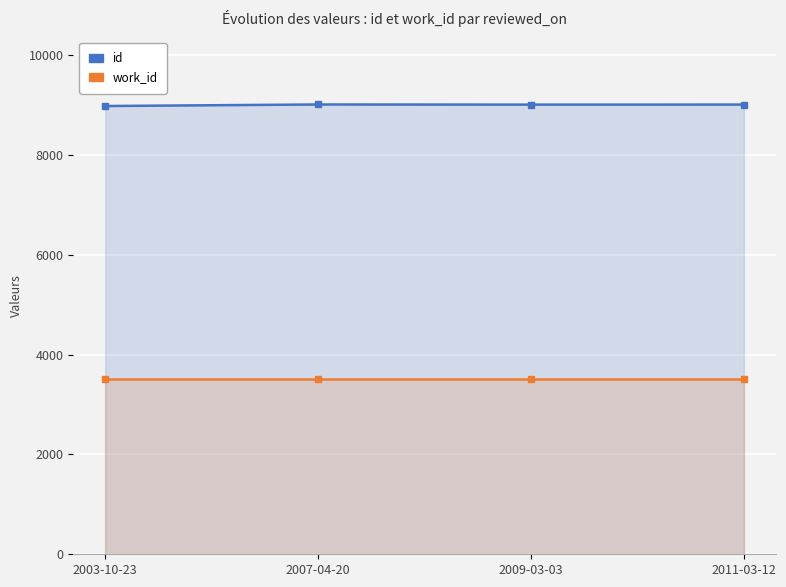

How many lines are shown in the chart?

2